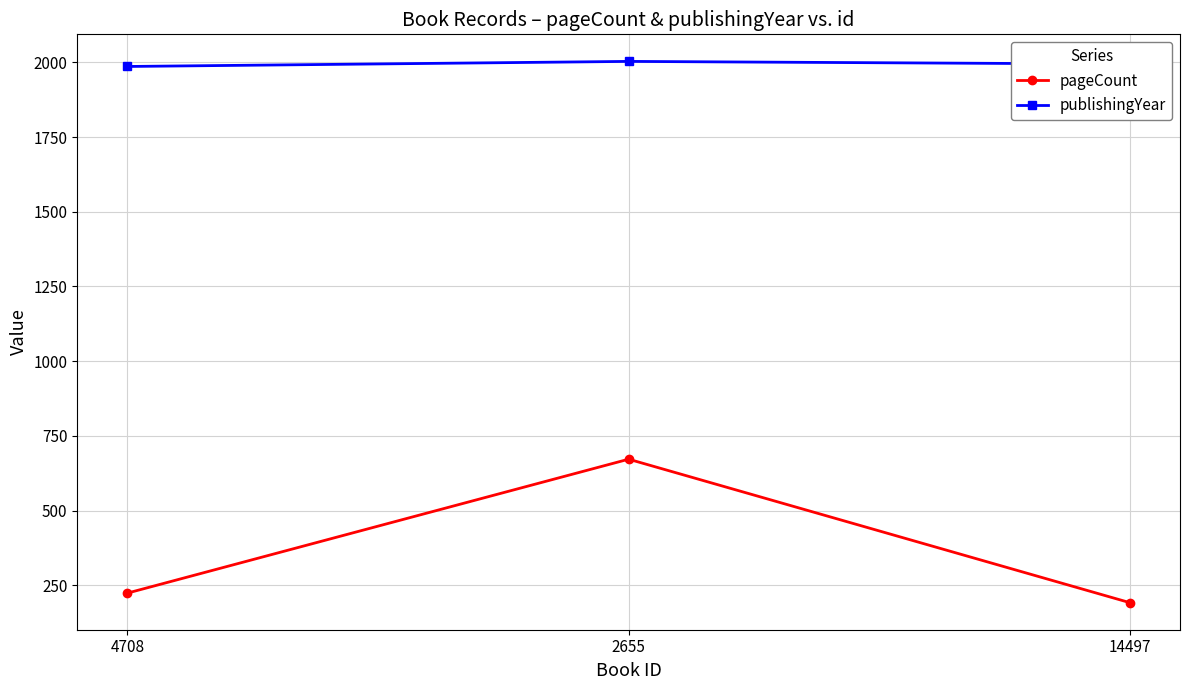

What is the label of the 2nd point from the left?

2655